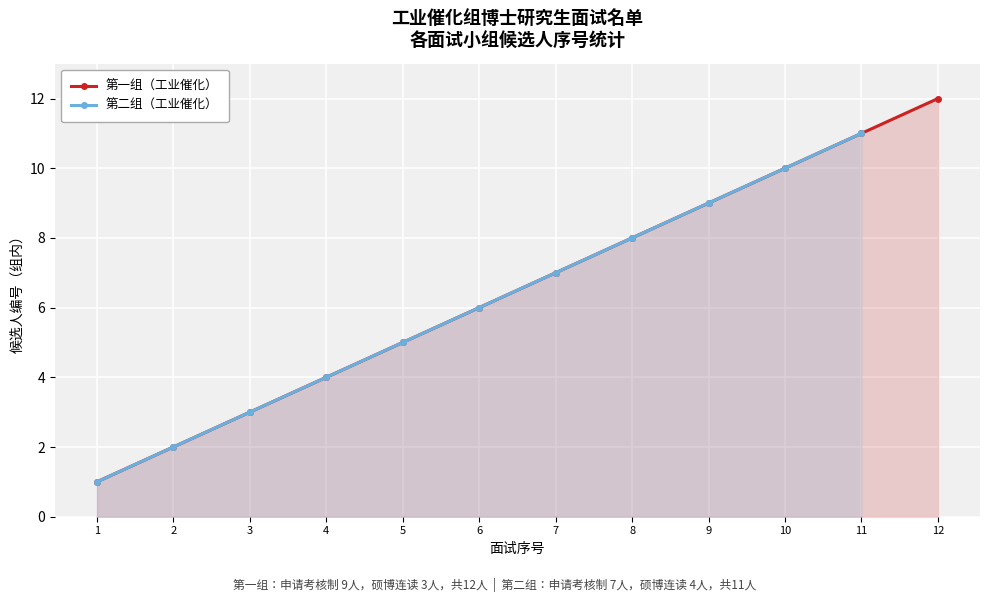

What is the average value of the 第一组（工业催化） series?

6.5